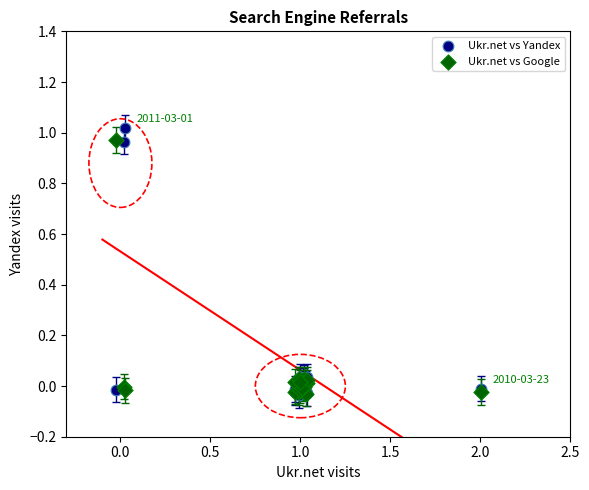

What are all the series names shown in the legend?

Ukr.net vs Yandex, Ukr.net vs Google